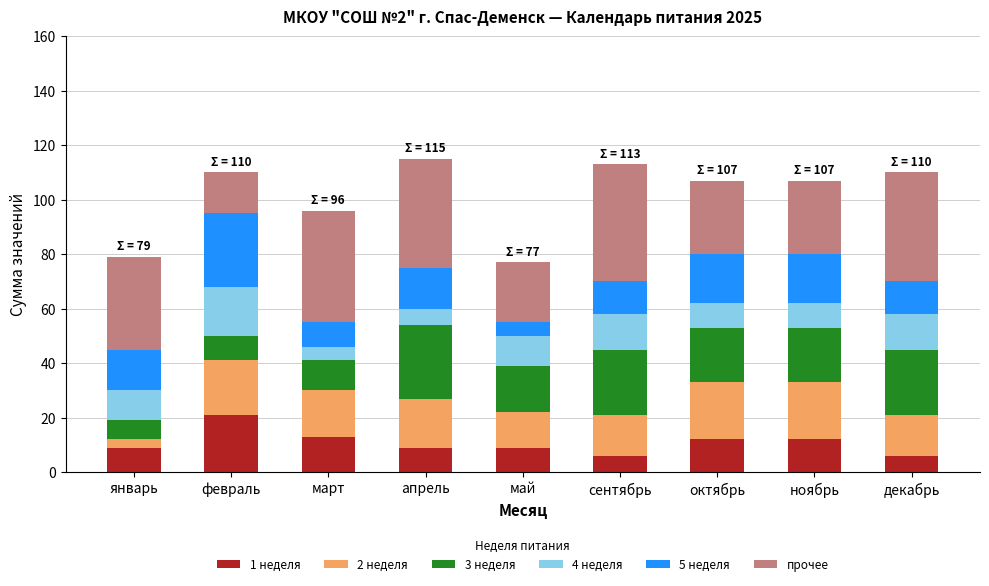

The value of 1 неделя at февраль is 21. True or false?

True